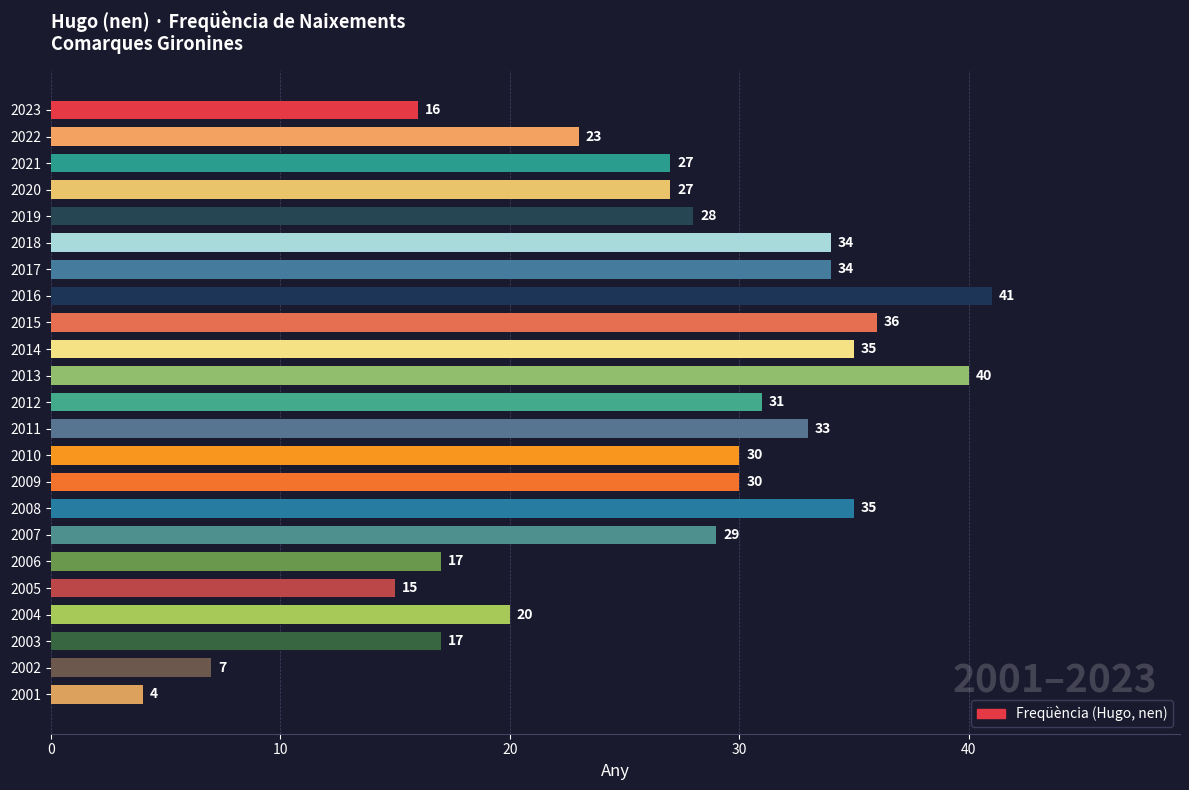

How many bars are there in total?

23